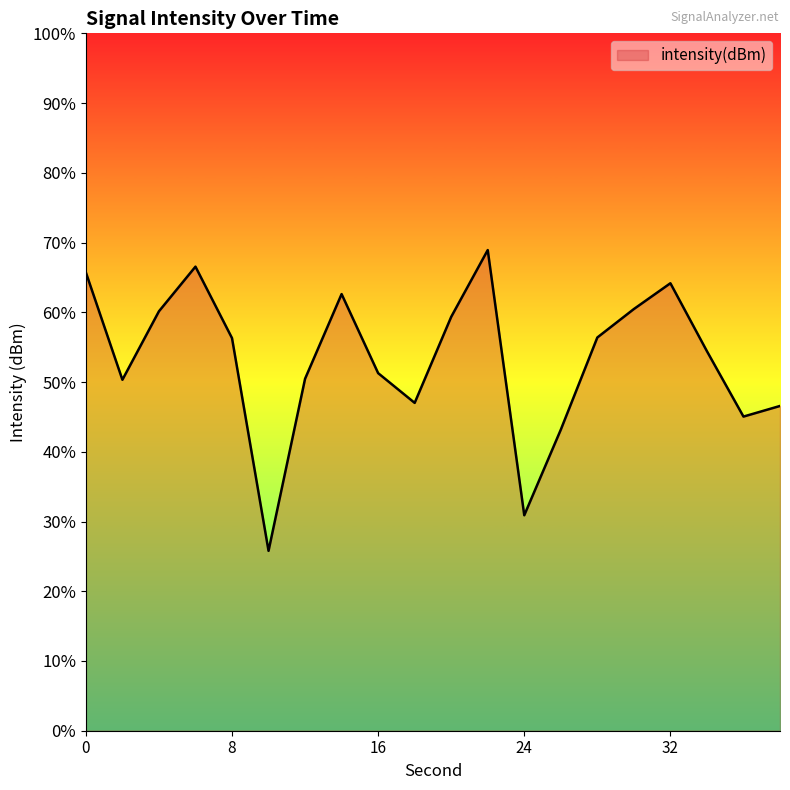

The value at 22 is -125.5. True or false?

True